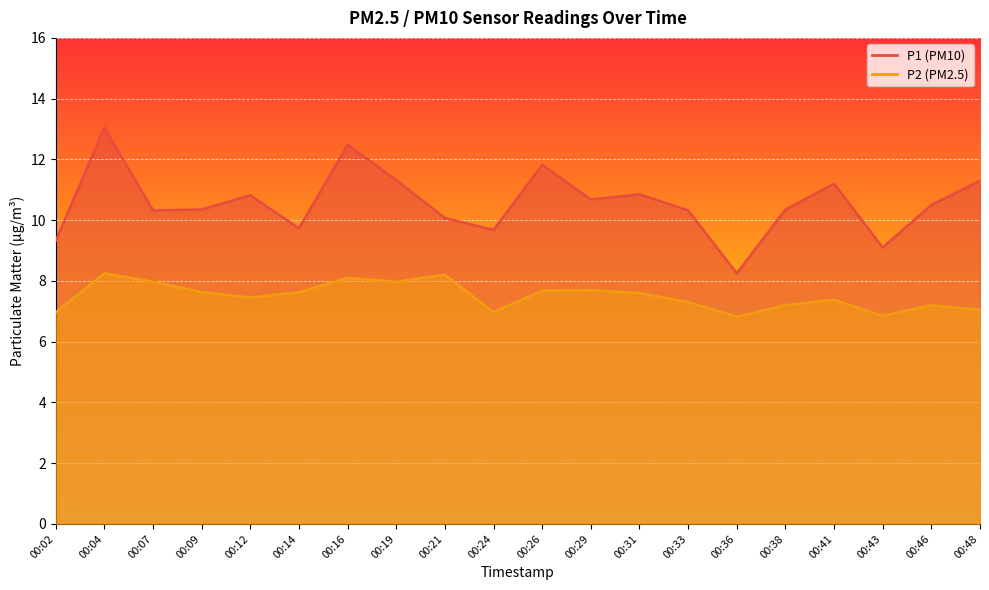

Reading left to right, what are all the values shown in this chart?

P1: 00:02=9.3	00:04=13.1	00:07=10.3	00:09=10.3	00:12=10.8	00:14=9.7	00:16=12.5	00:19=11.3	00:21=10.1	00:24=9.7	00:26=11.8	00:29=10.7	00:31=10.8	00:33=10.3	00:36=8.2	00:38=10.3	00:41=11.2	00:43=9.1	00:46=10.5	00:48=11.3
P2: 00:02=7.0	00:04=8.2	00:07=8.0	00:09=7.6	00:12=7.5	00:14=7.6	00:16=8.1	00:19=8.0	00:21=8.2	00:24=7.0	00:26=7.7	00:29=7.7	00:31=7.6	00:33=7.3	00:36=6.8	00:38=7.2	00:41=7.4	00:43=6.8	00:46=7.2	00:48=7.0